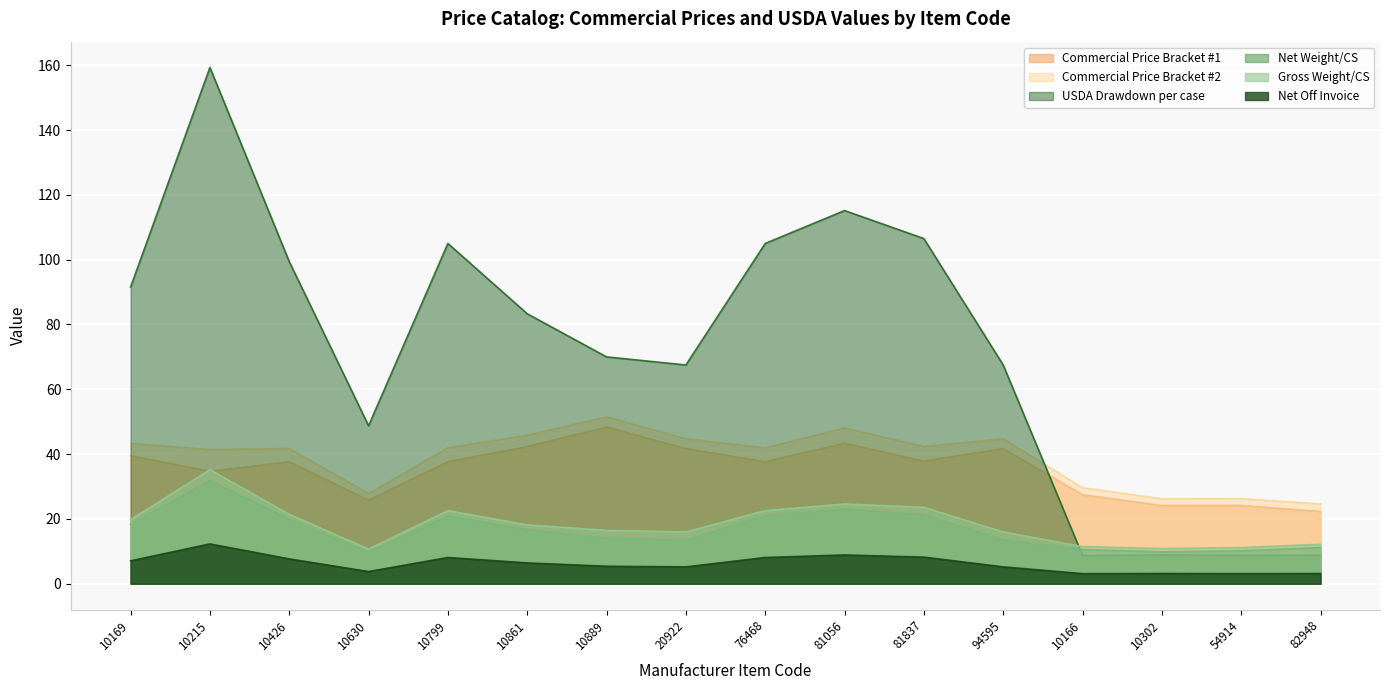

Is the value of Gross Weight/CS at 10426 greater than the value of Net Off Invoice at 76468?

Yes